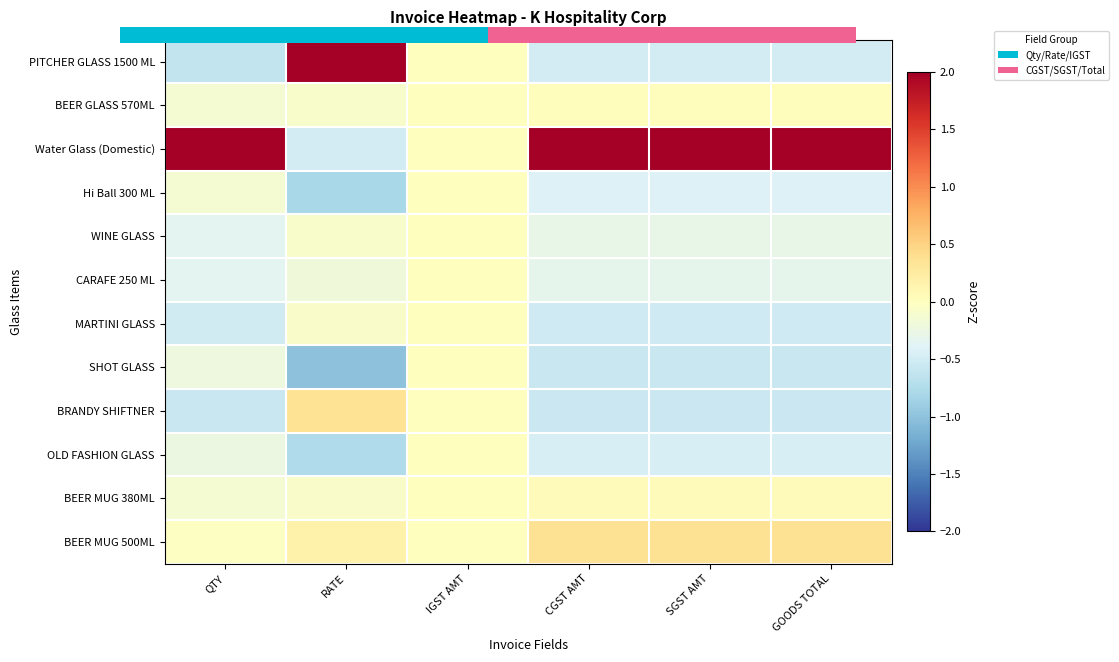

Rank the series by their maximum value, from highest to lowest.

Water Glass (Domestic), PITCHER GLASS 1500 ML, BEER MUG 500ML, BRANDY SHIFTNER, BEER MUG 380ML, BEER GLASS 570ML, Hi Ball 300 ML, WINE GLASS, CARAFE 250 ML, MARTINI GLASS, SHOT GLASS, OLD FASHION GLASS